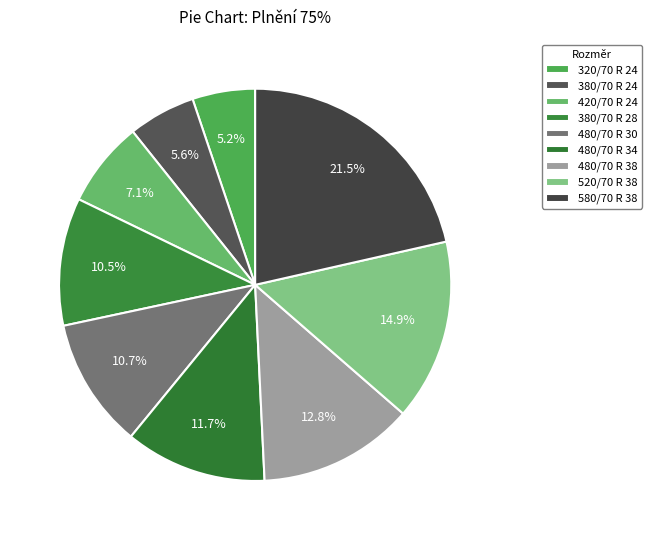

How many slices are in this pie chart?

9